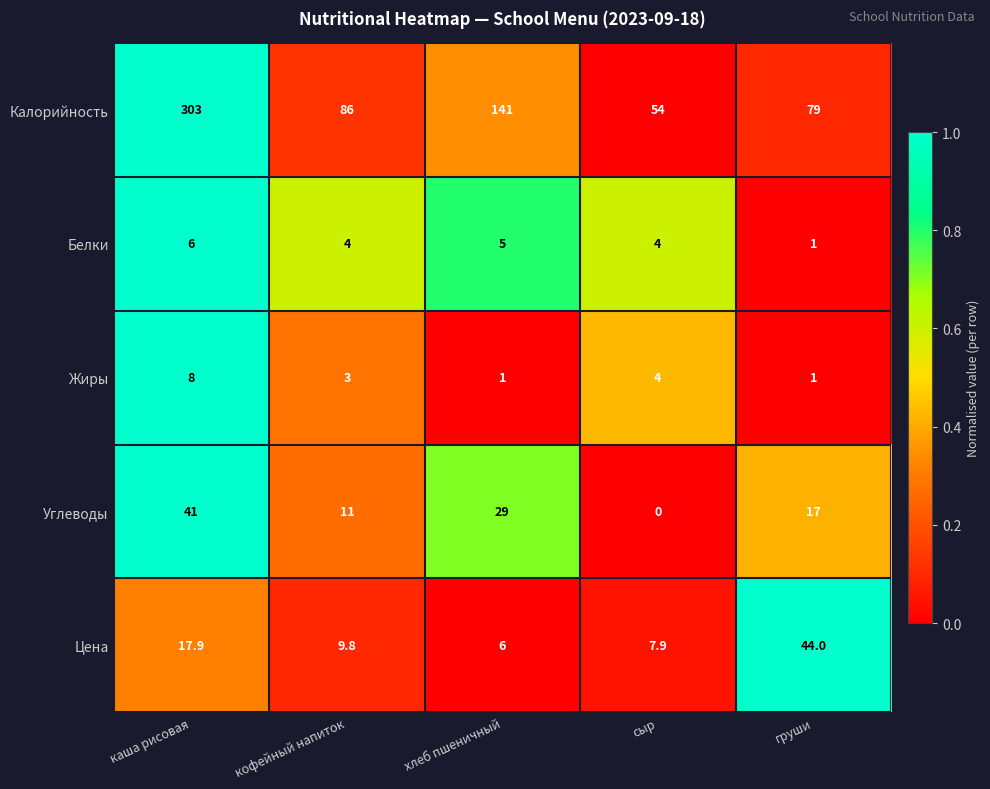

Which series has the widest spread of values?

Калорийность